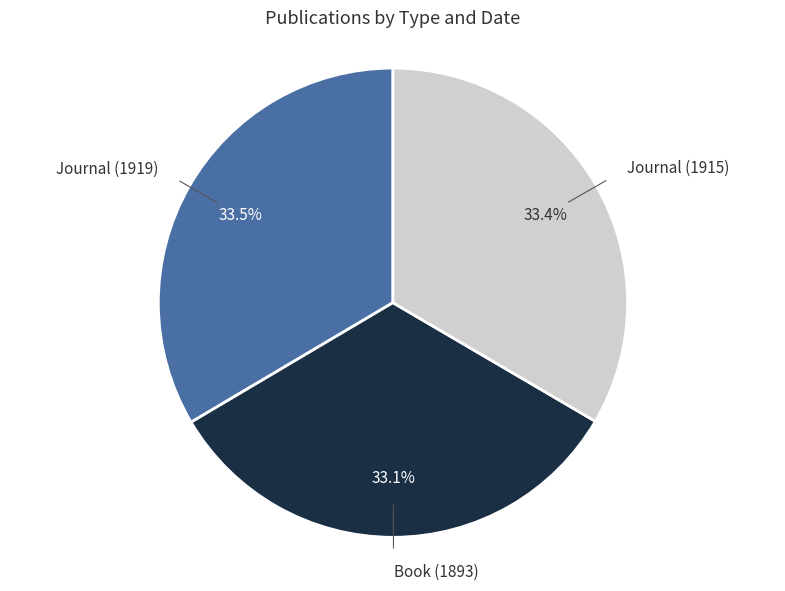

Combined, do Journal (1919) and Journal (1915) account for over 50%?

Yes